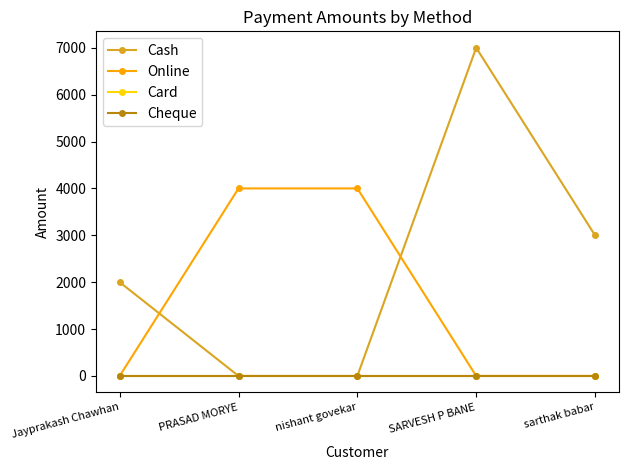

Does the chart have visible grid lines?

No